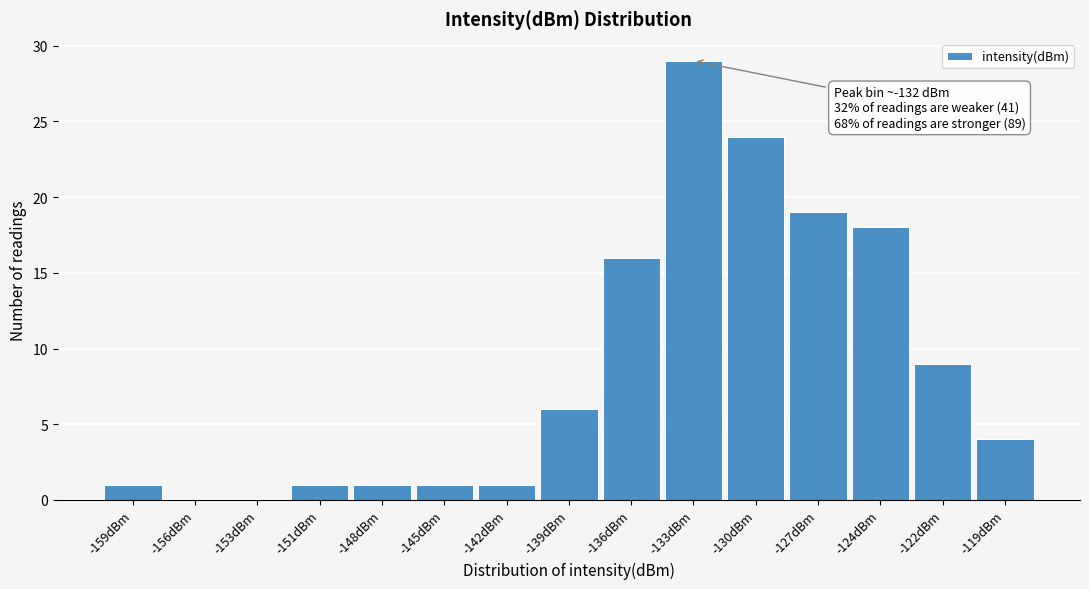

Reading left to right, extract all data points from this chart.

-159dBm=1	-156dBm=0	-153dBm=0	-151dBm=1	-148dBm=1	-145dBm=1	-142dBm=1	-139dBm=6	-136dBm=16	-133dBm=29	-130dBm=24	-127dBm=19	-124dBm=18	-122dBm=9	-119dBm=4